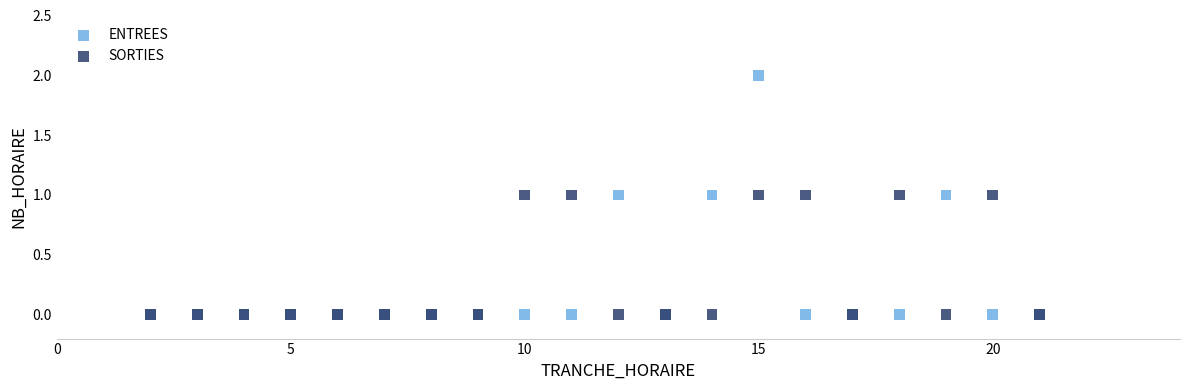

What are all the series names shown in the legend?

ENTREES, SORTIES